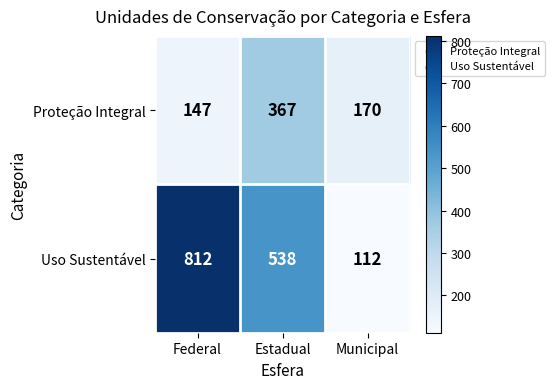

Which series has the widest spread of values?

Uso Sustentável